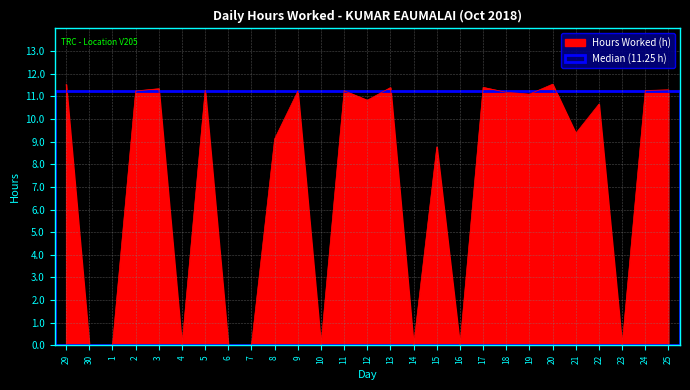

What position from the right is 24?

2